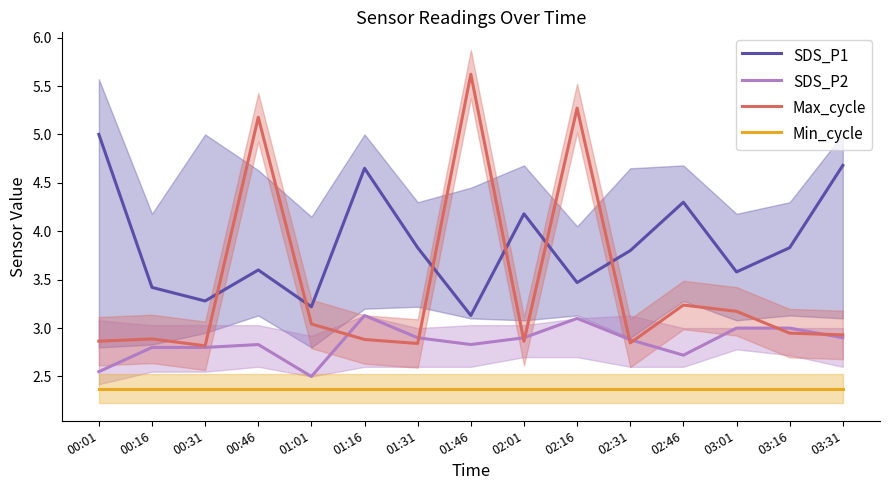

What position from the right is 03:01?

3